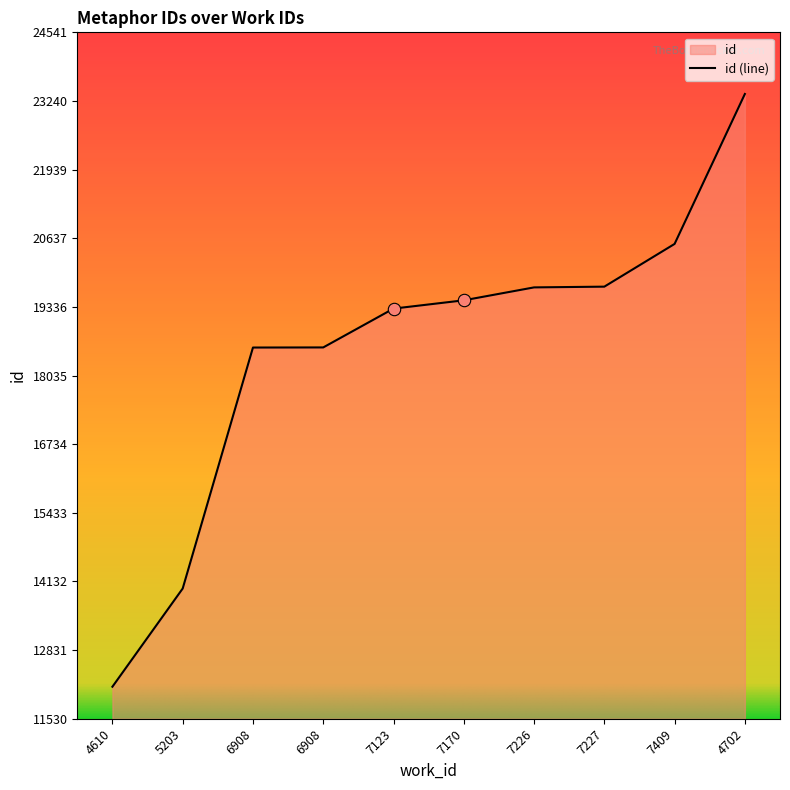

Between 6908 and 4702, which is larger?

4702